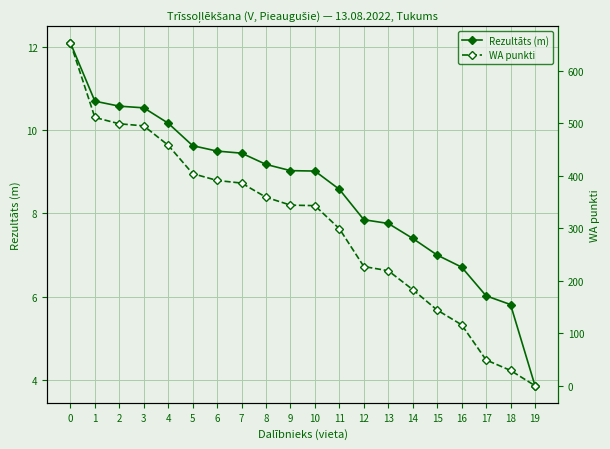

What is the difference between the highest and lowest values at 11?

290.4